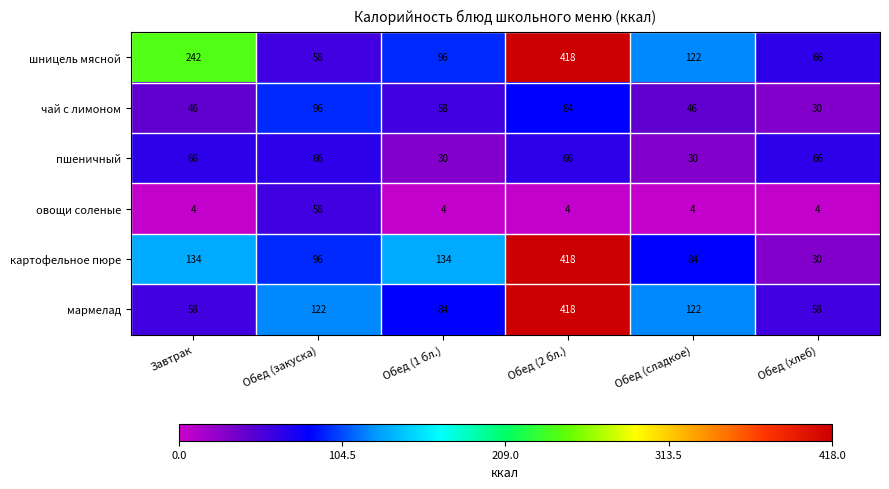

What is the maximum value shown in the chart?

418